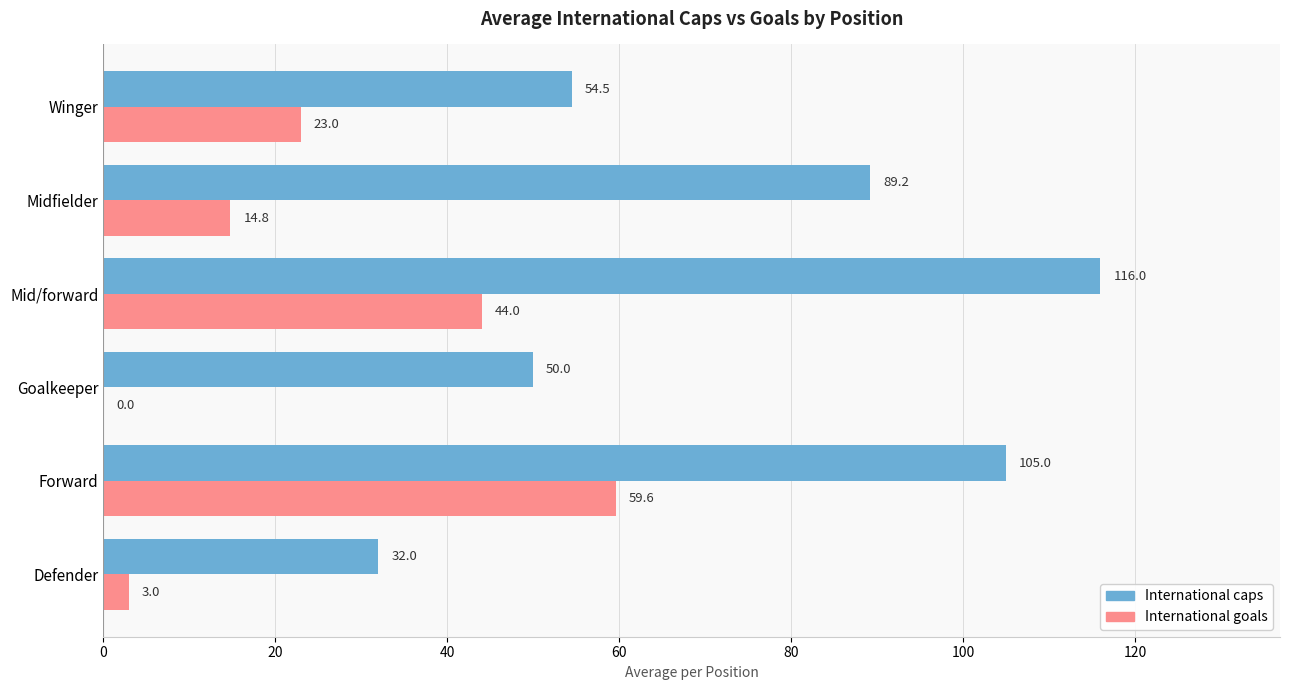

What is the sum of all International caps values?

446.7